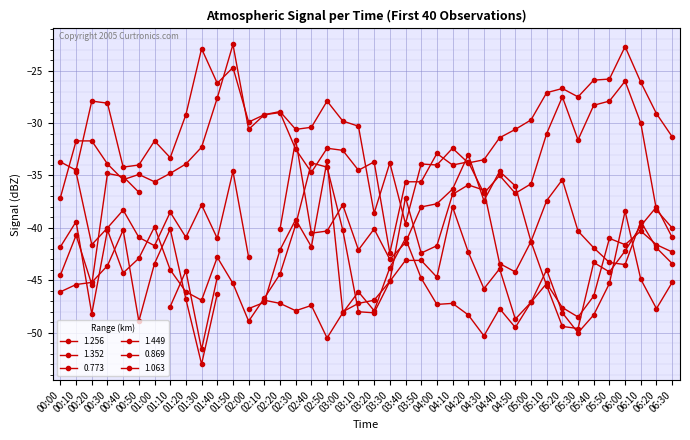

At which label does 0.869 first exceed -33?

00:10